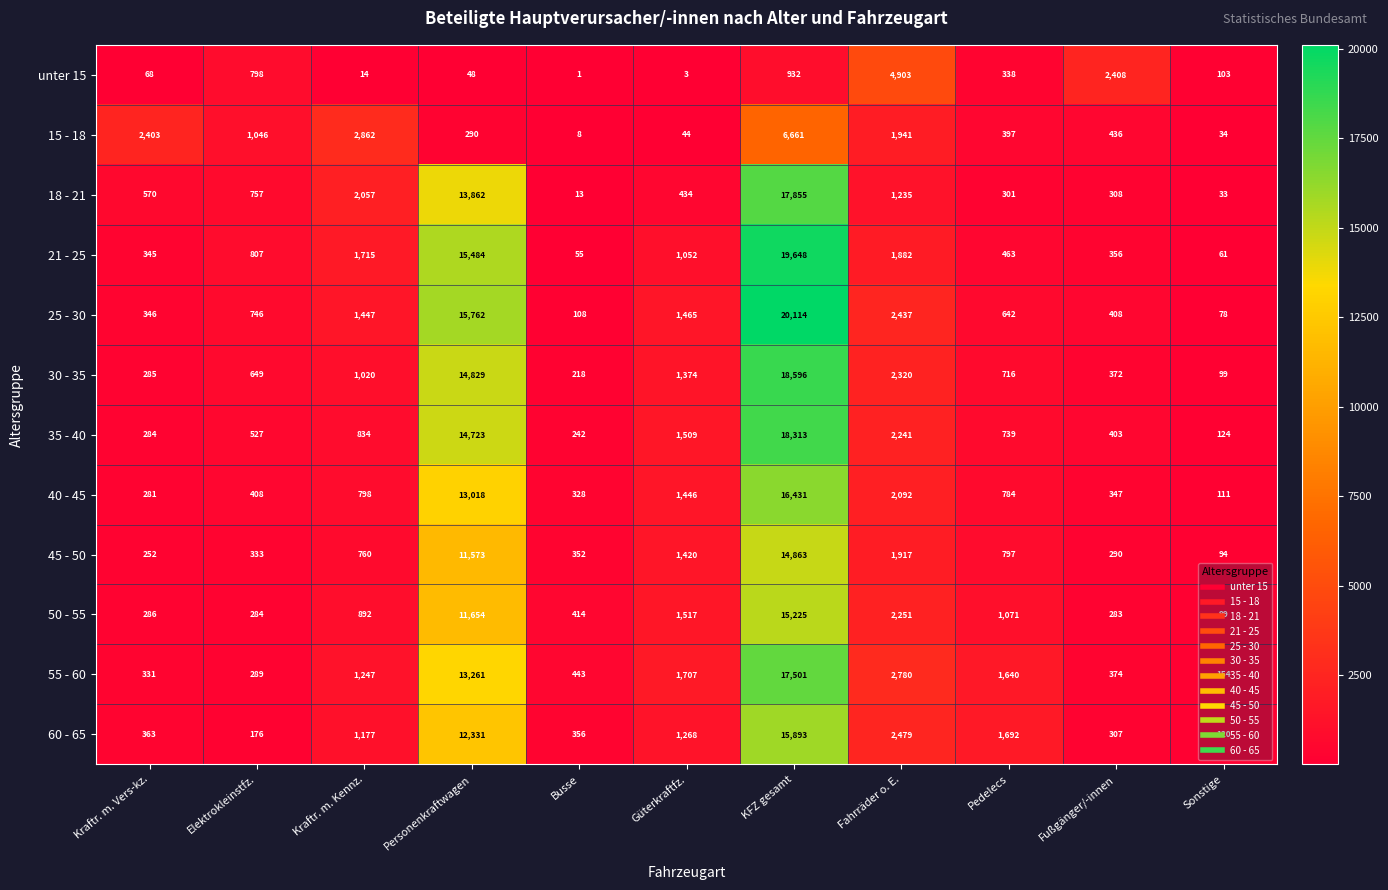

What is the greatest value displayed?

20114